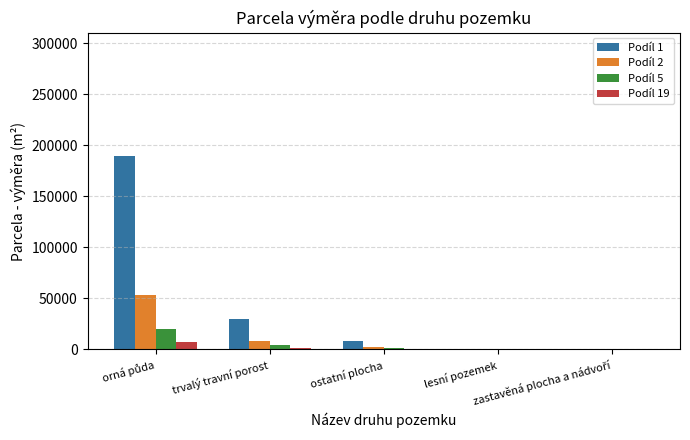

What are all the series names shown in the legend?

Podíl 1, Podíl 2, Podíl 5, Podíl 19